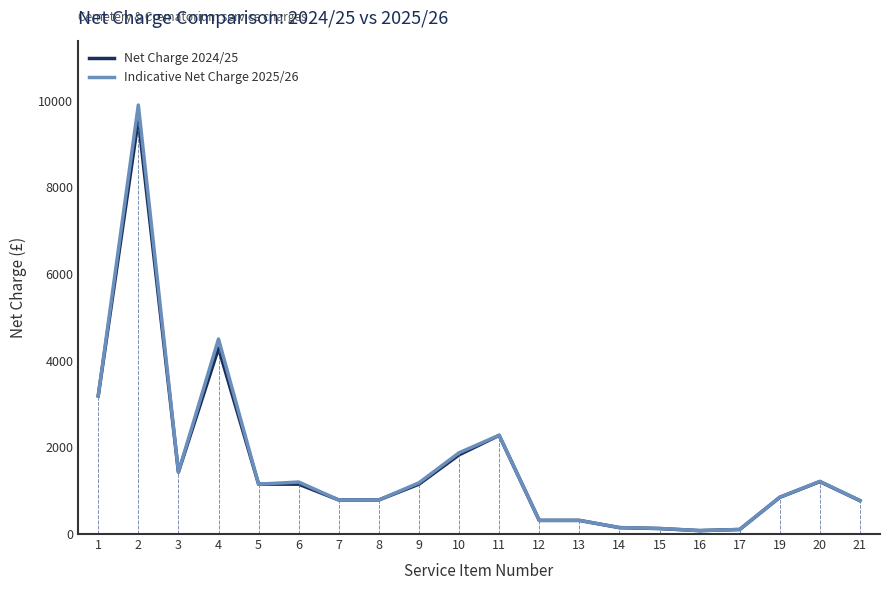

Is the value of Net Charge 2024/25 at 14 greater than the value of Indicative Net Charge 2025/26 at 2?

No